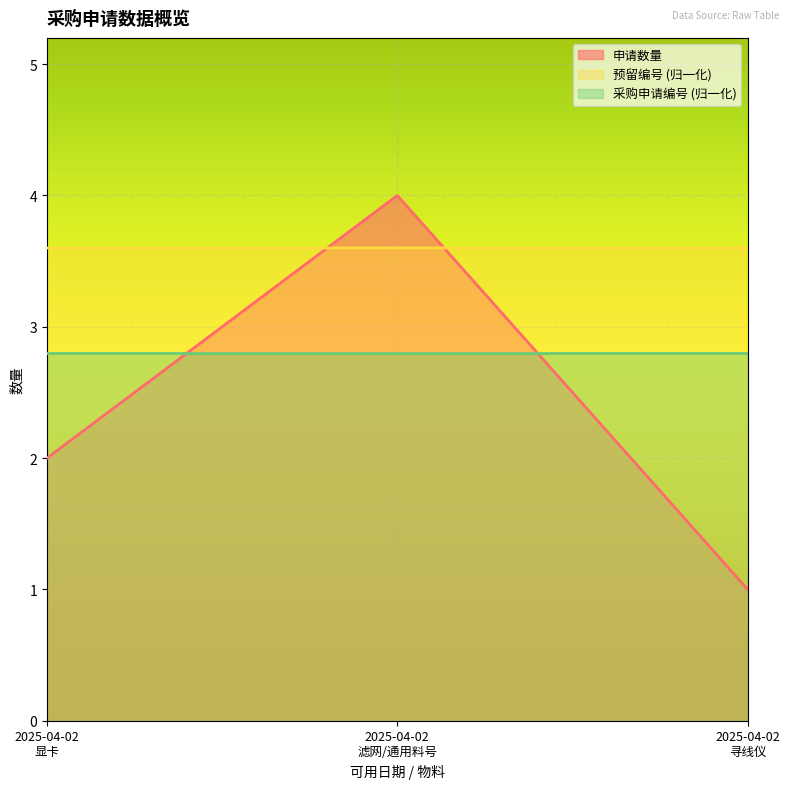

The value of 申请数量 at 2025-04-02
滤网/通用料号 is 4.0. True or false?

True